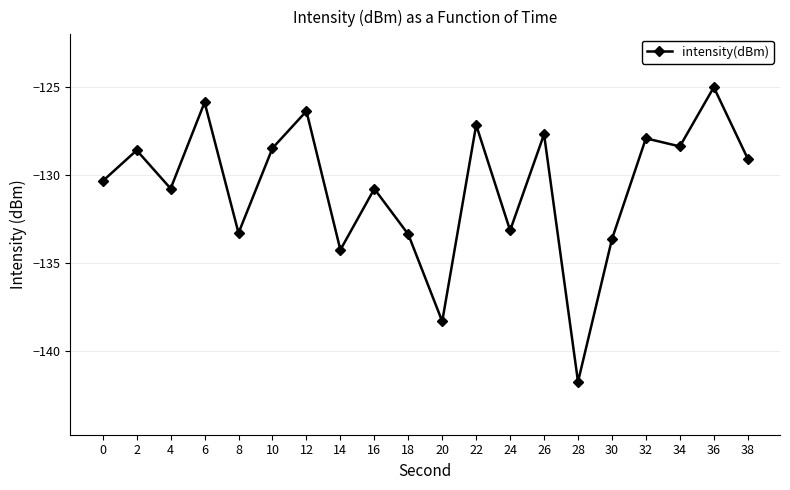

Where is the first local maximum?

2